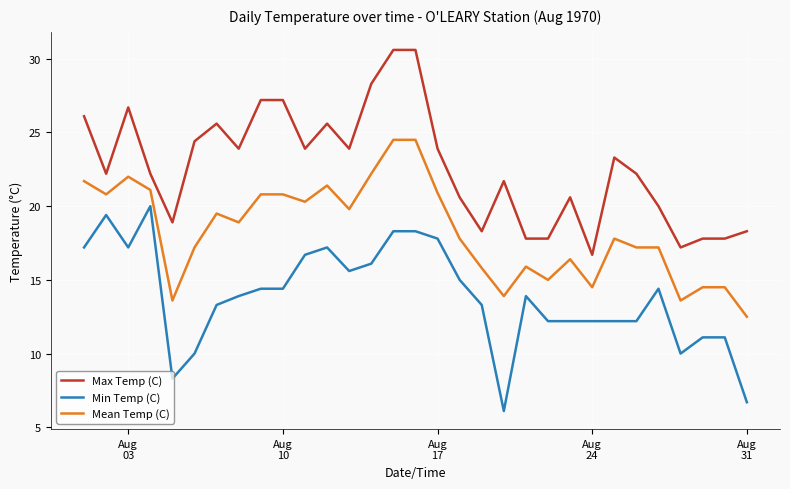

What is the minimum value for Max Temp (C)?

16.7